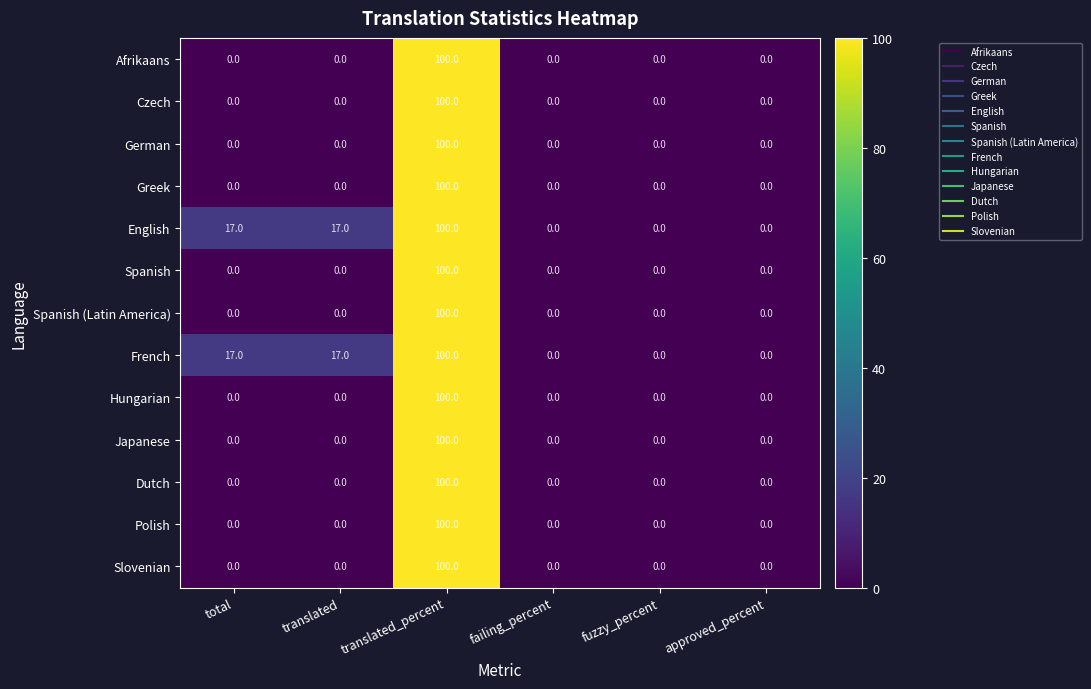

What is the spread (max minus min) of values at total?

17